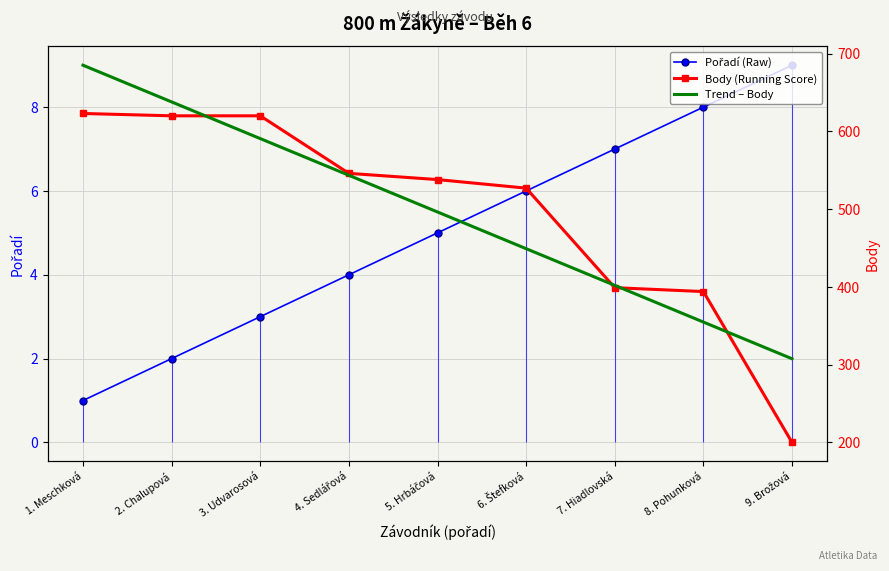

How many lines are shown in the chart?

3